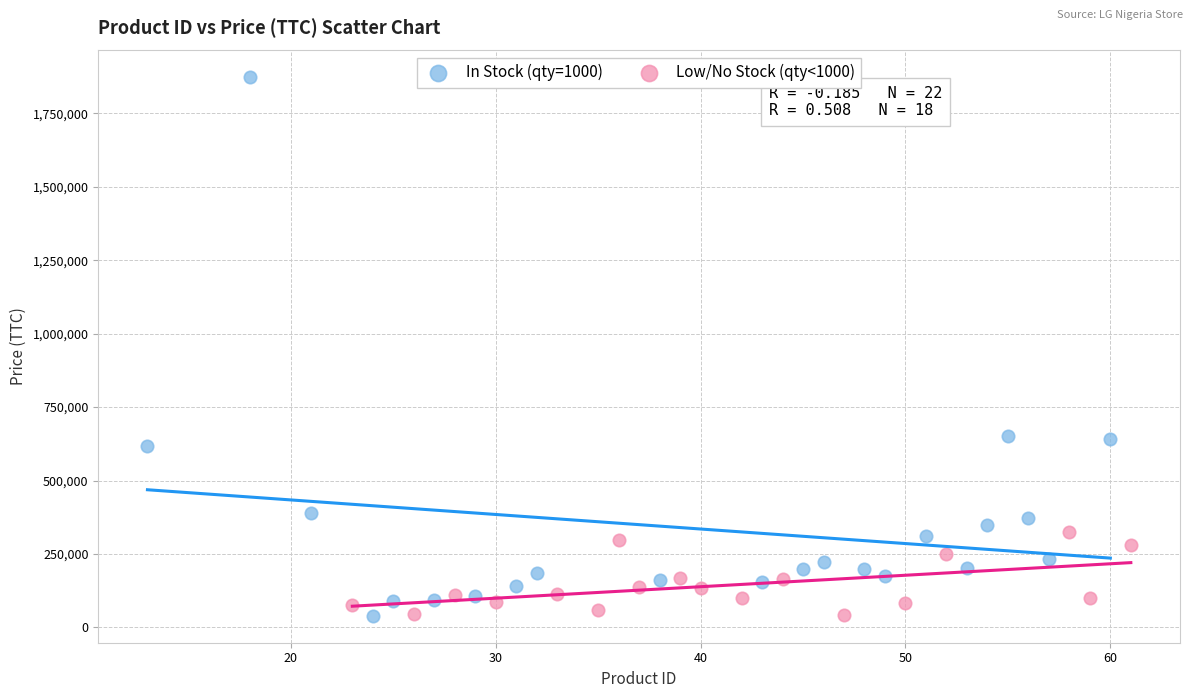

Which series contains the highest Y value?

In Stock (qty=1000)